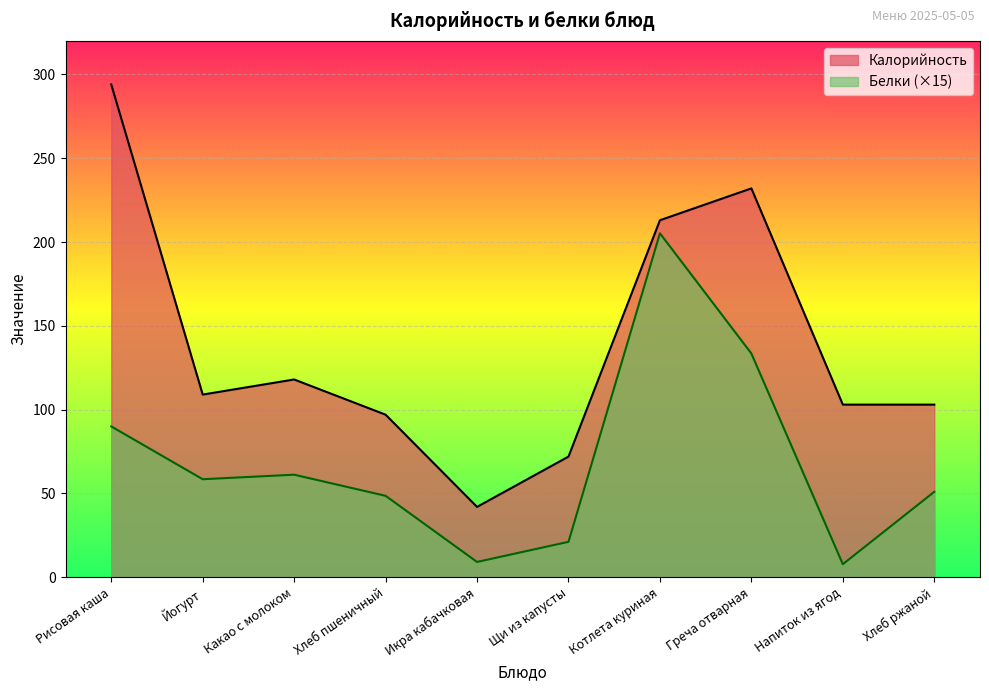

How many categories are shown in the chart?

10